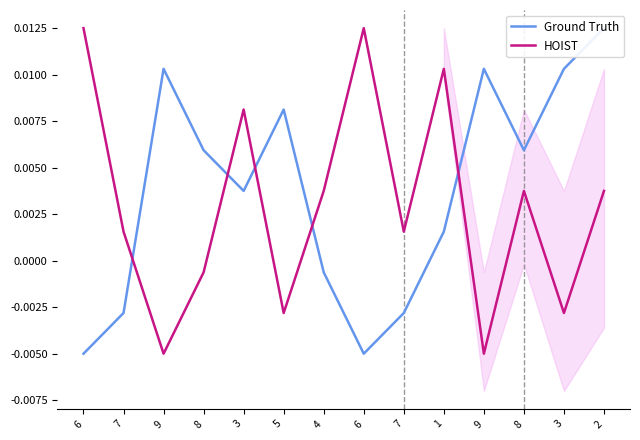

Does the chart display data point markers on the line(s)?

No